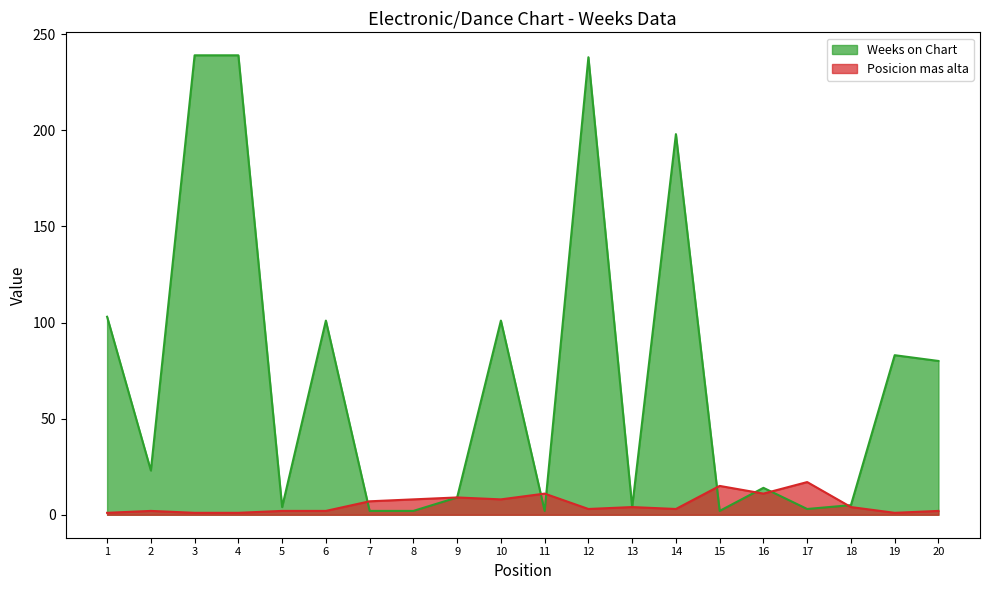

At how many categories does at least one series exceed 69?

9